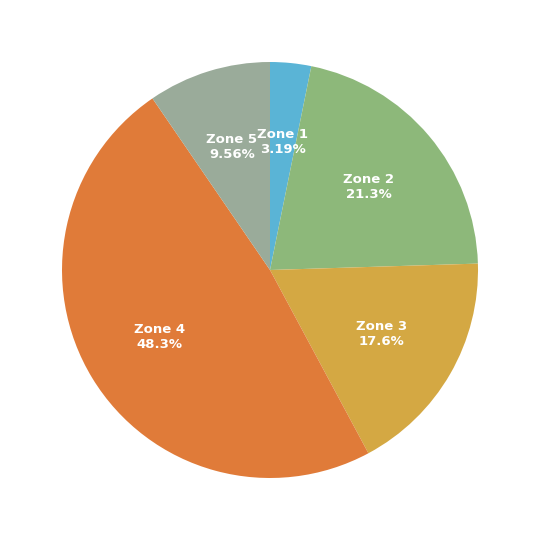

To the nearest percent, what portion does Zone 1 represent?

3%